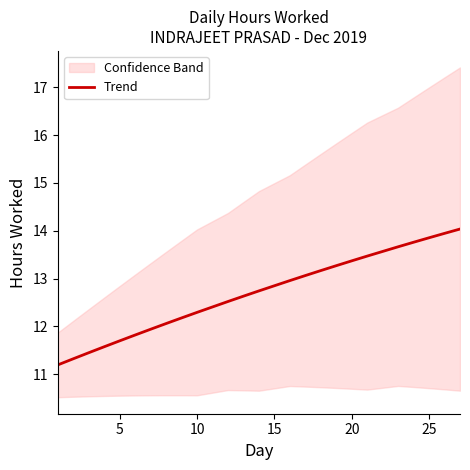

Is it true that Trend equals 6.0 at 10?

False